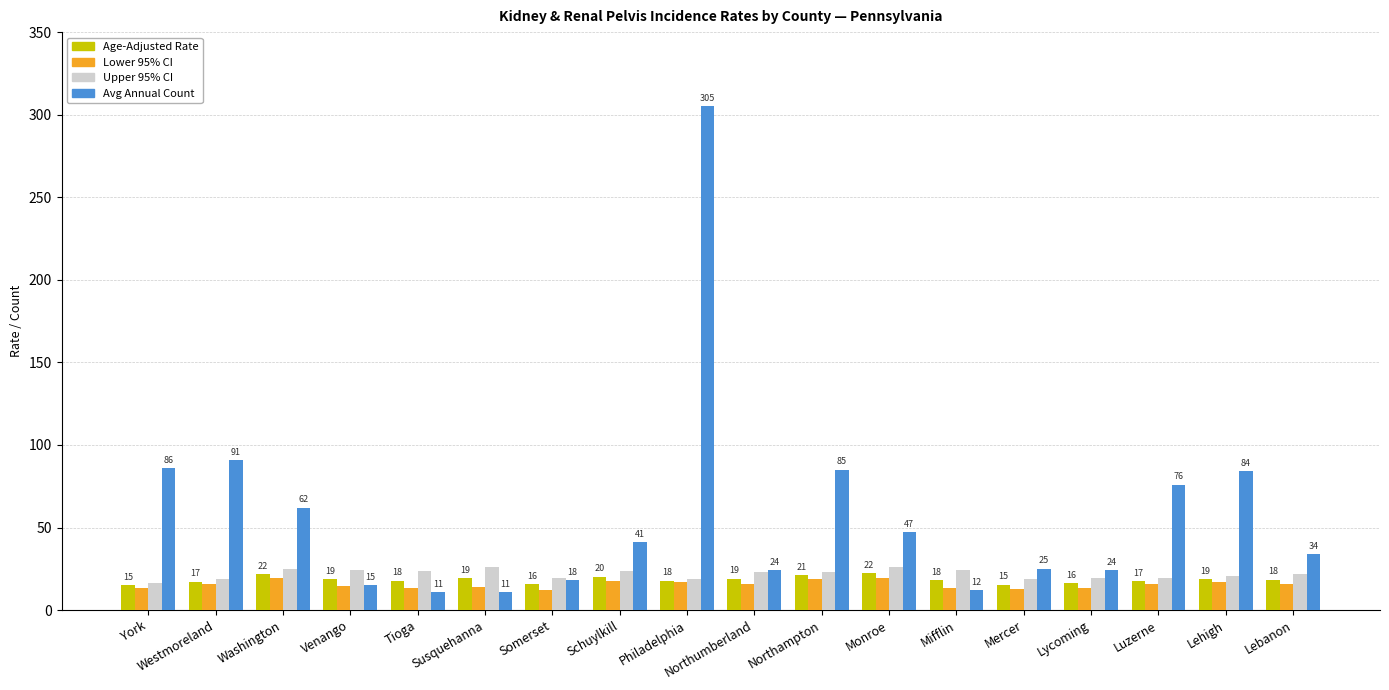

What is the lowest value of the Age-Adjusted Rate series?

15.1